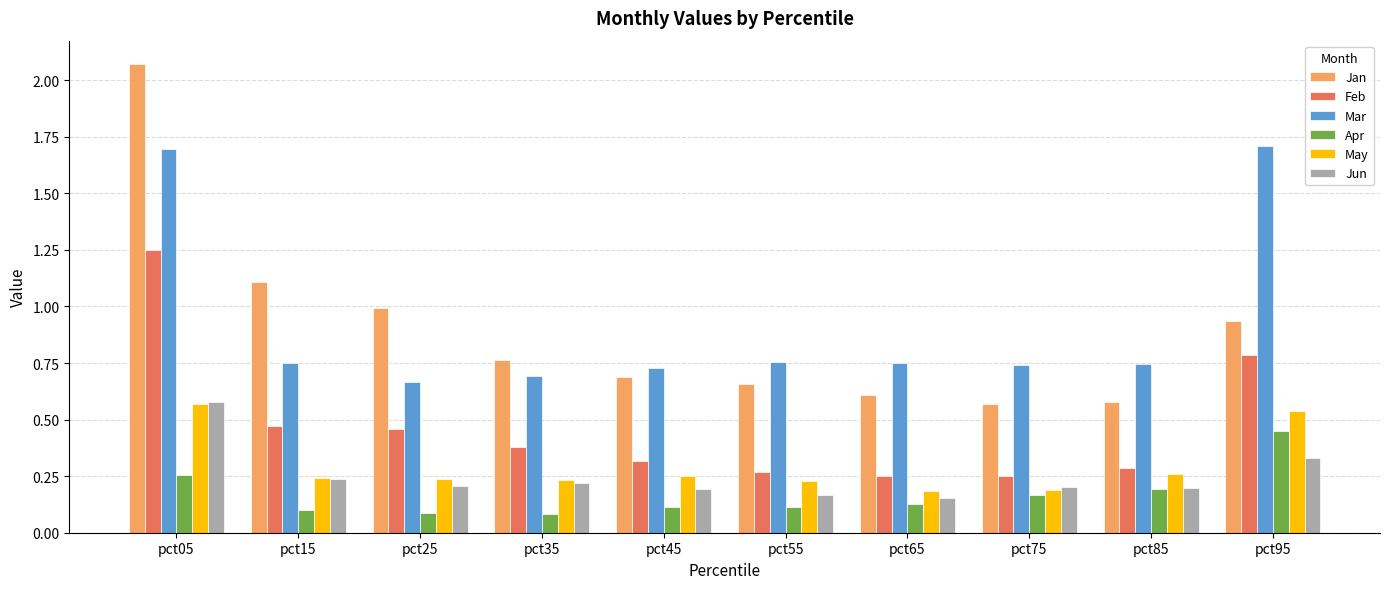

Is it true that Jan equals 1.6 at pct25?

False